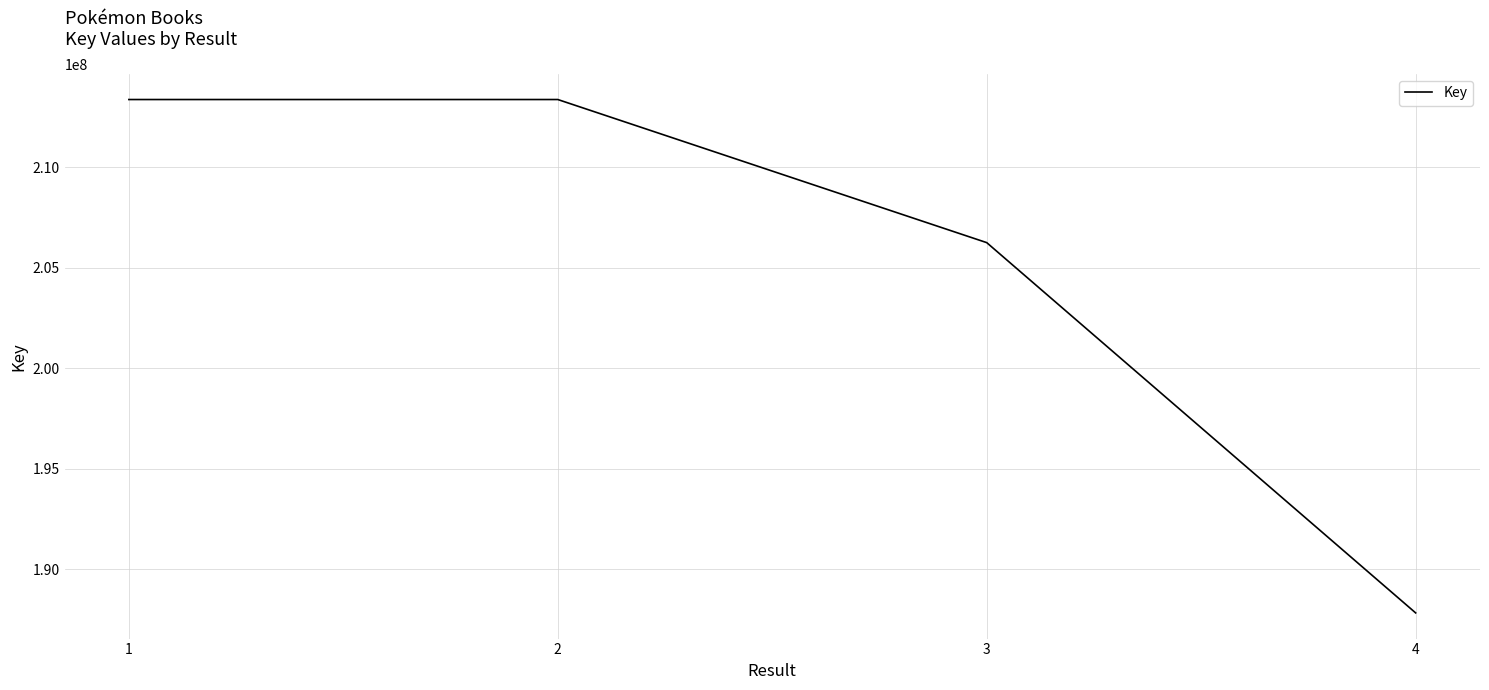

What is the minimum value shown in the chart?

187836026